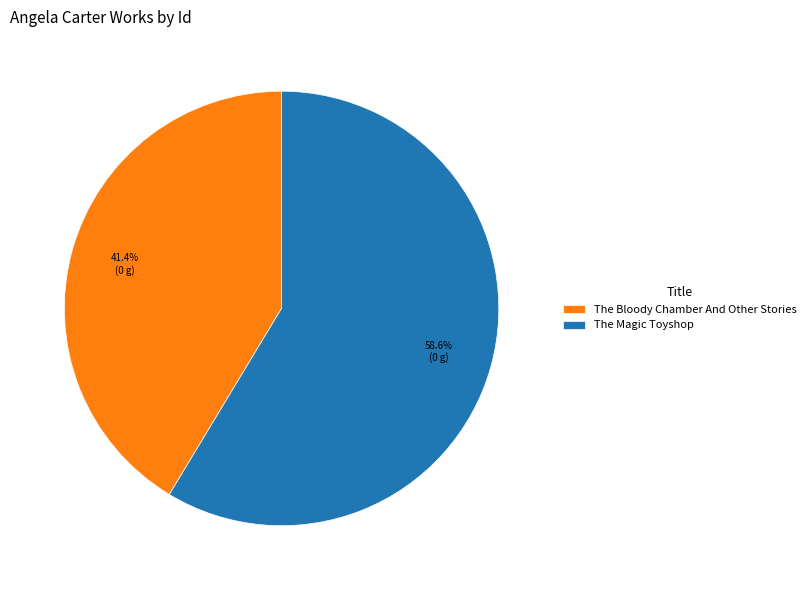

How many segments does this pie chart have?

2